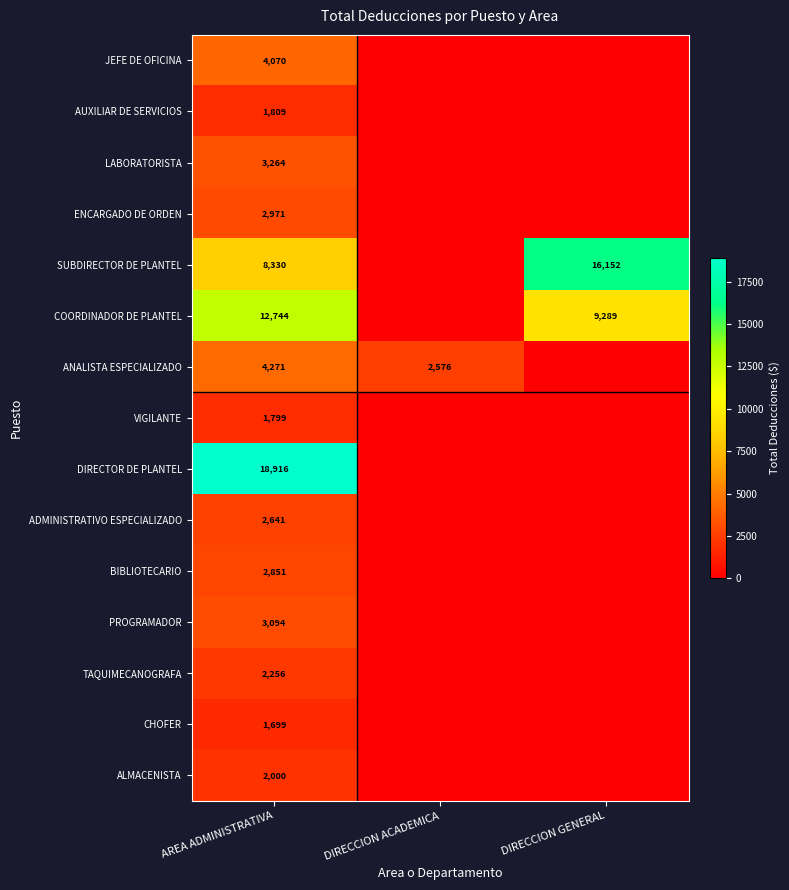

How many series are shown in this chart?

15